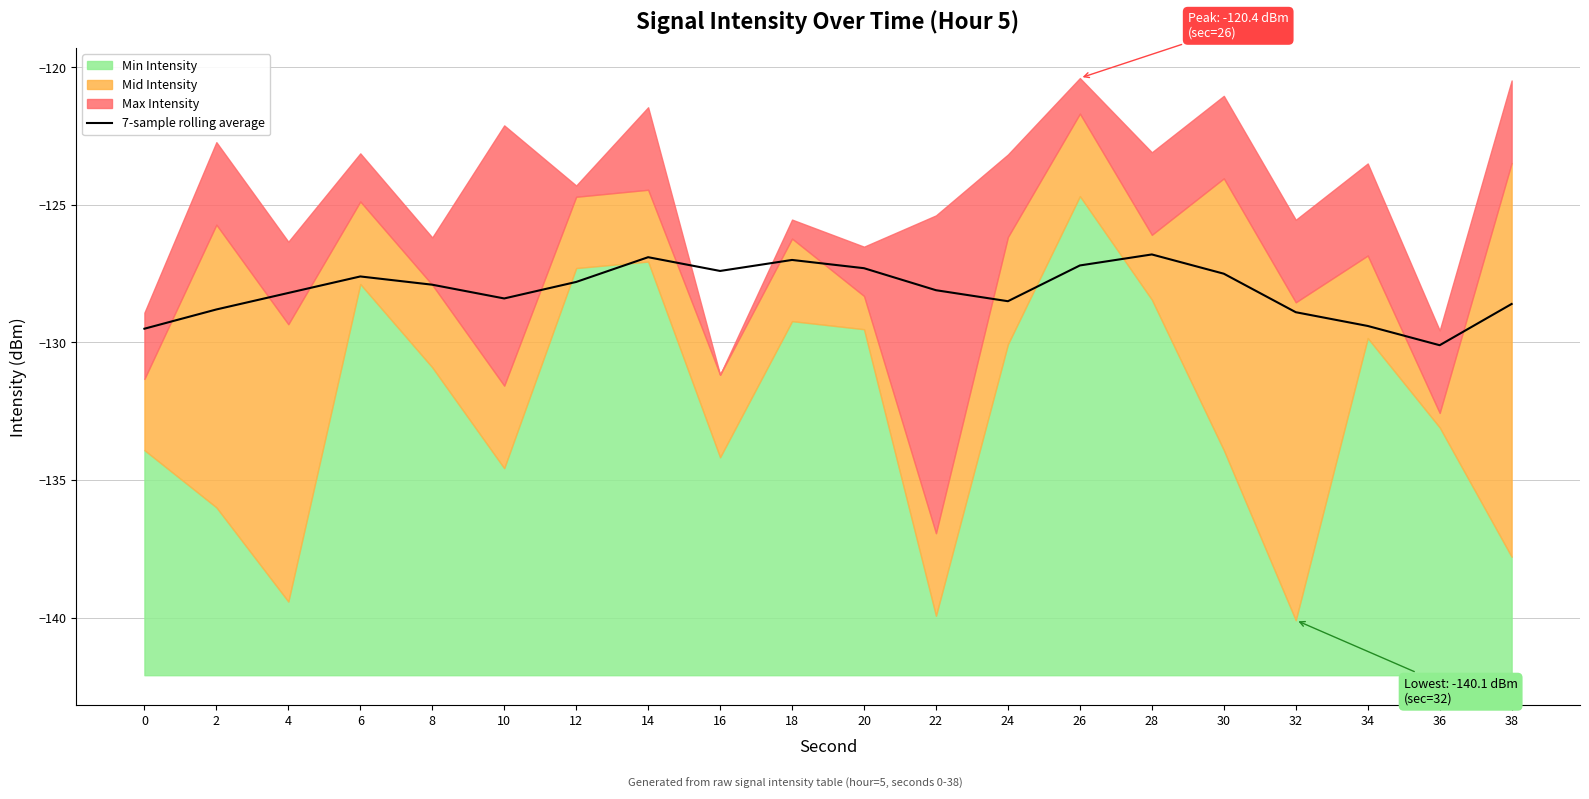

How many data points does each series have?

20